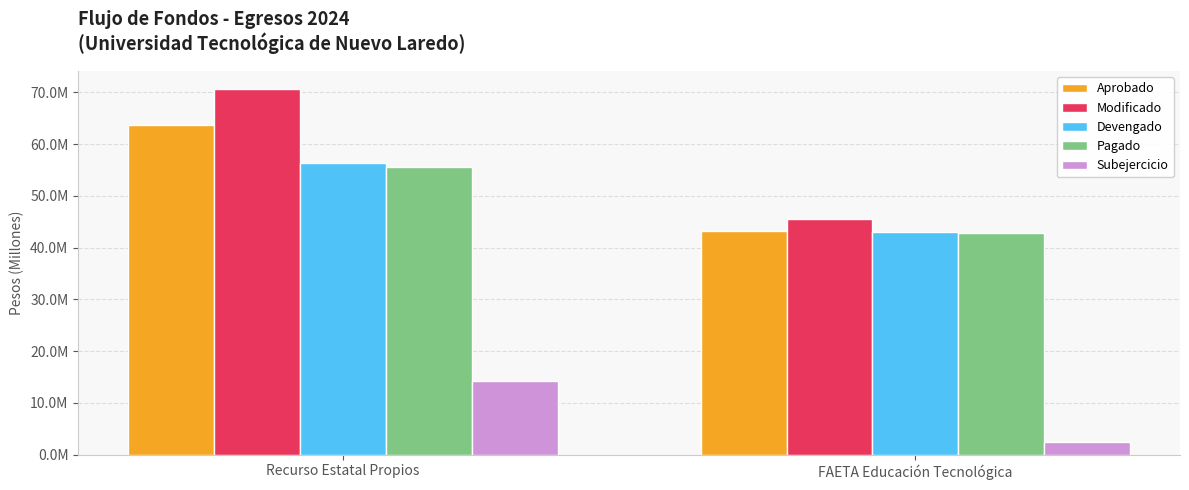

What is the value of the Subejercicio bar at the 2nd from the left?

2534408